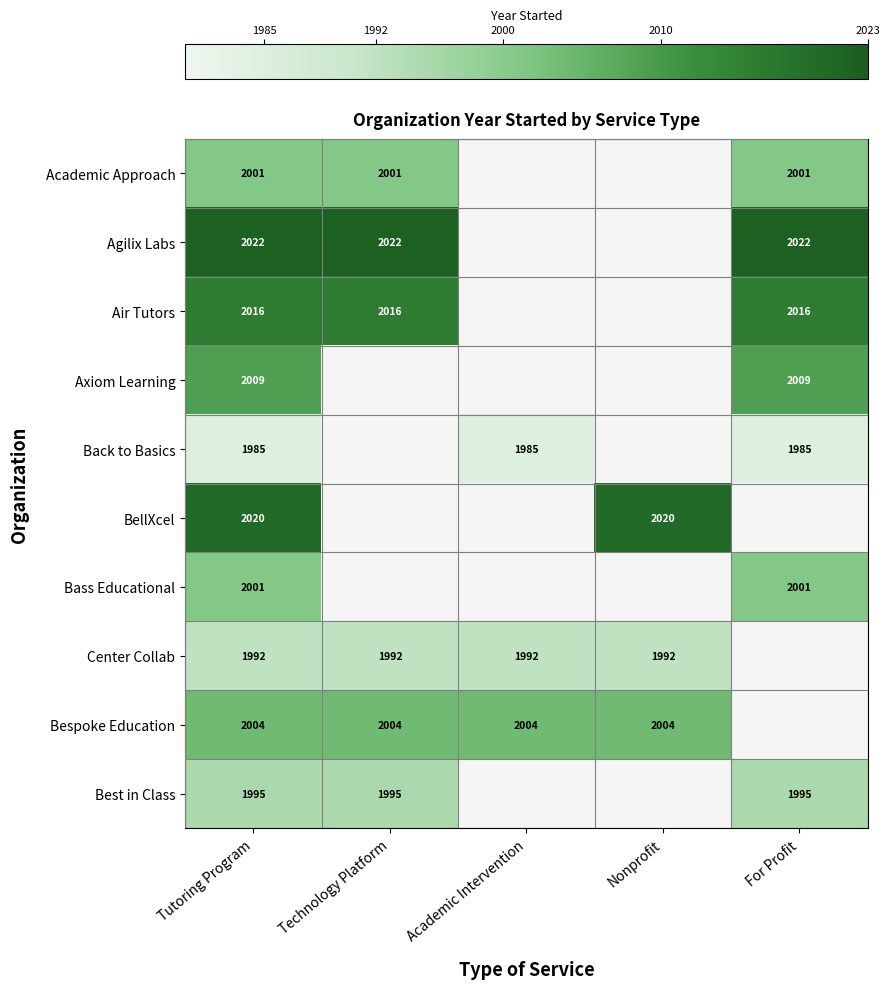

What is the difference between the highest and lowest values at Tutoring Program?

37